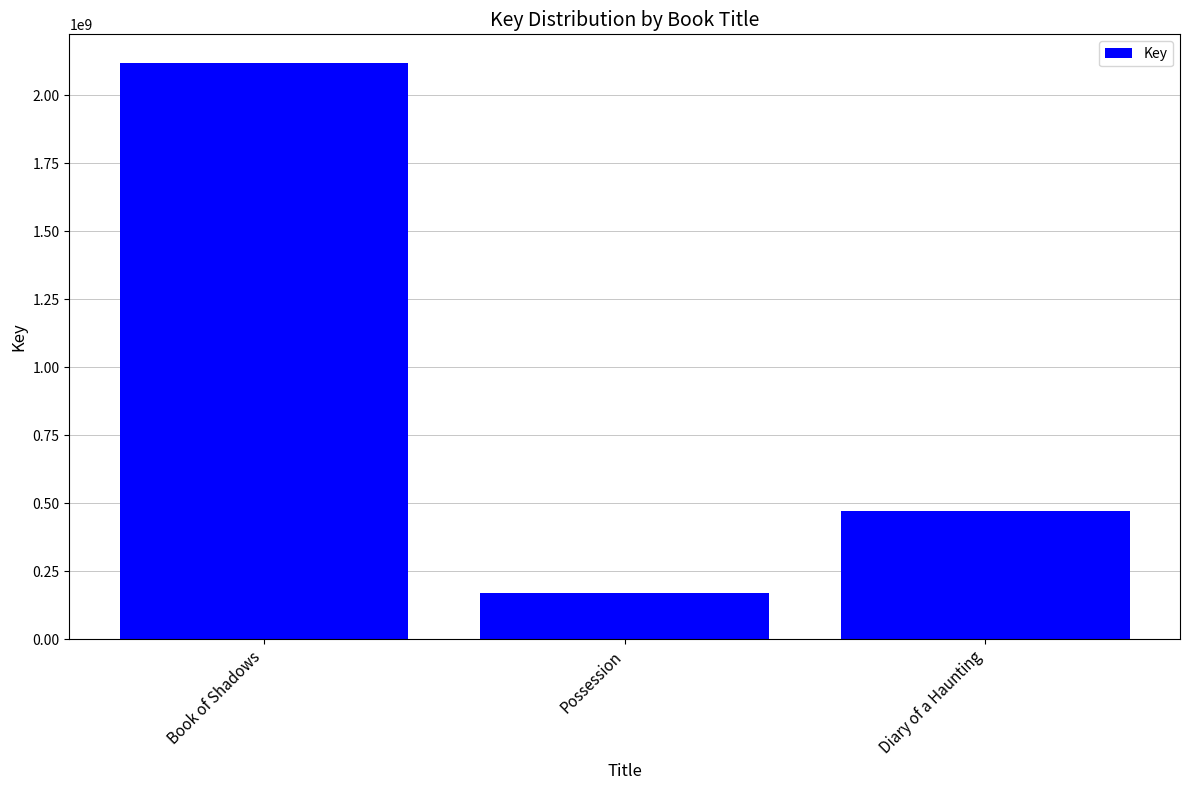

List the labels in order of value, largest first.

Book of Shadows, Diary of a Haunting, Possession